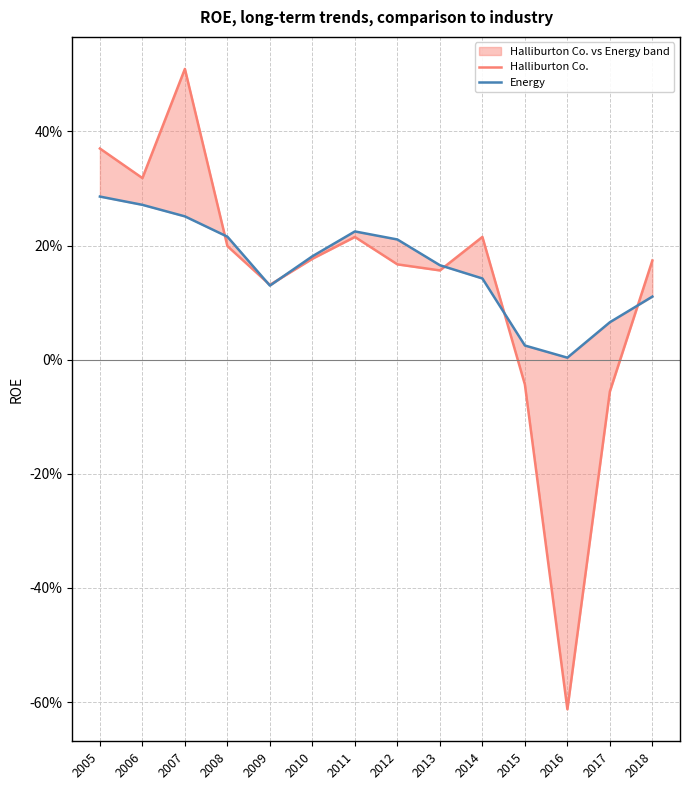

Does the chart display data point markers on the line(s)?

No